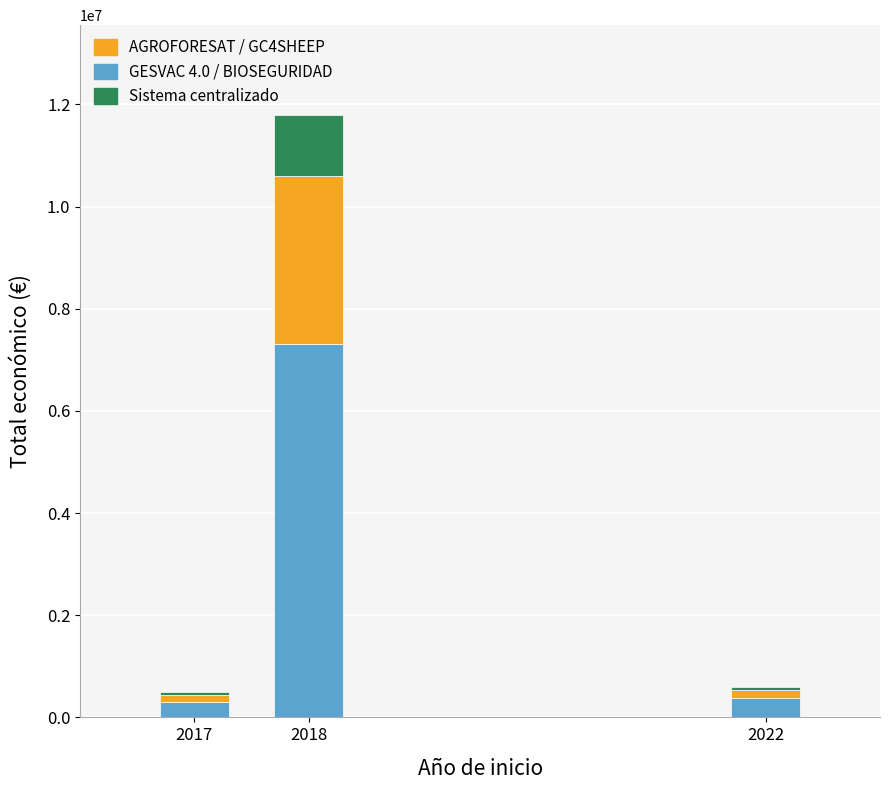

At which category is the sum across all series the highest?

2018